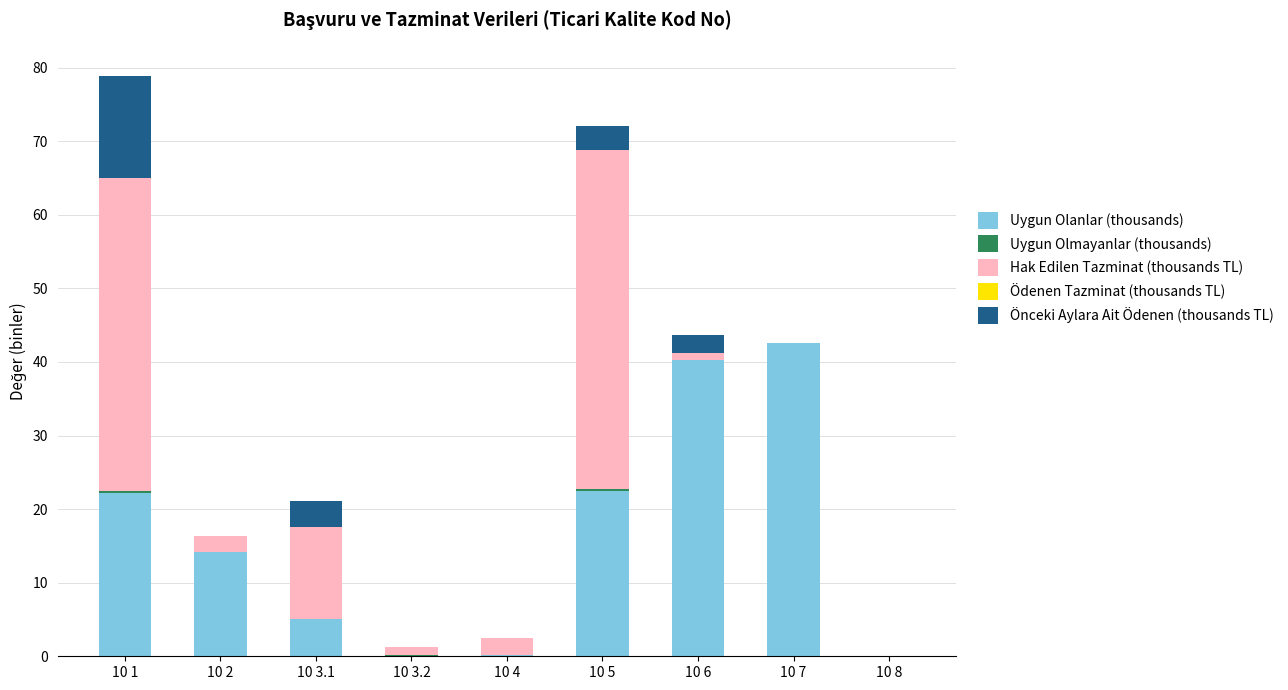

At which label does Uygun Olanlar (thousands) reach its peak?

10 7